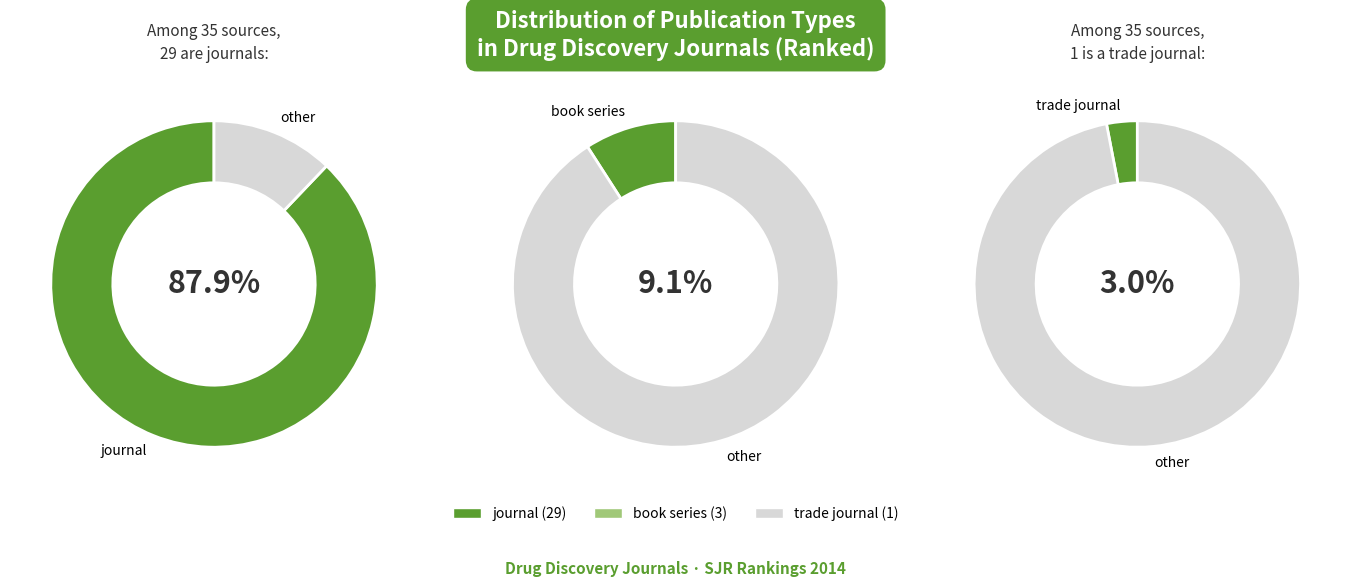

What is the majority slice?

journal